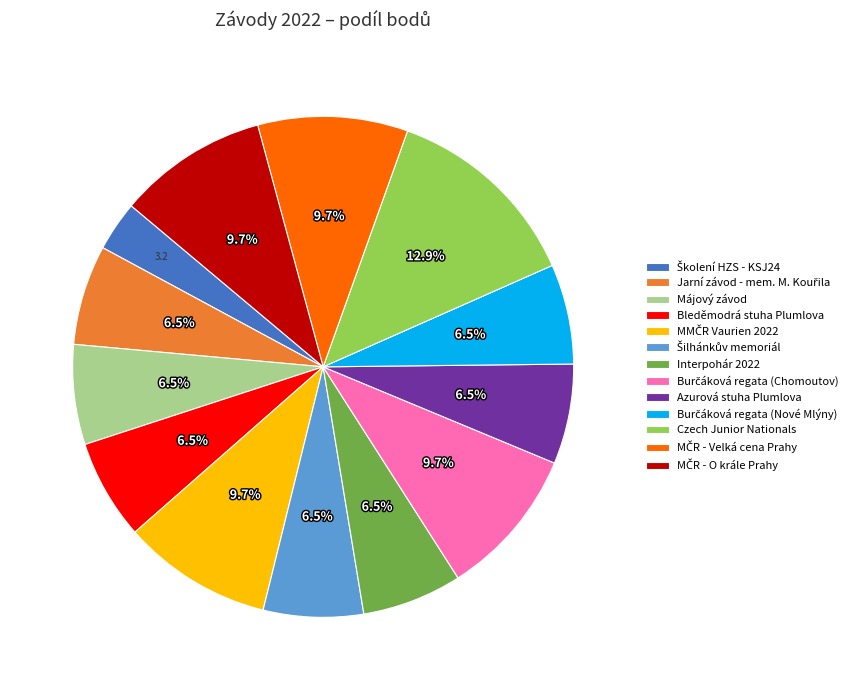

Is there any slice that represents more than half of the pie?

No